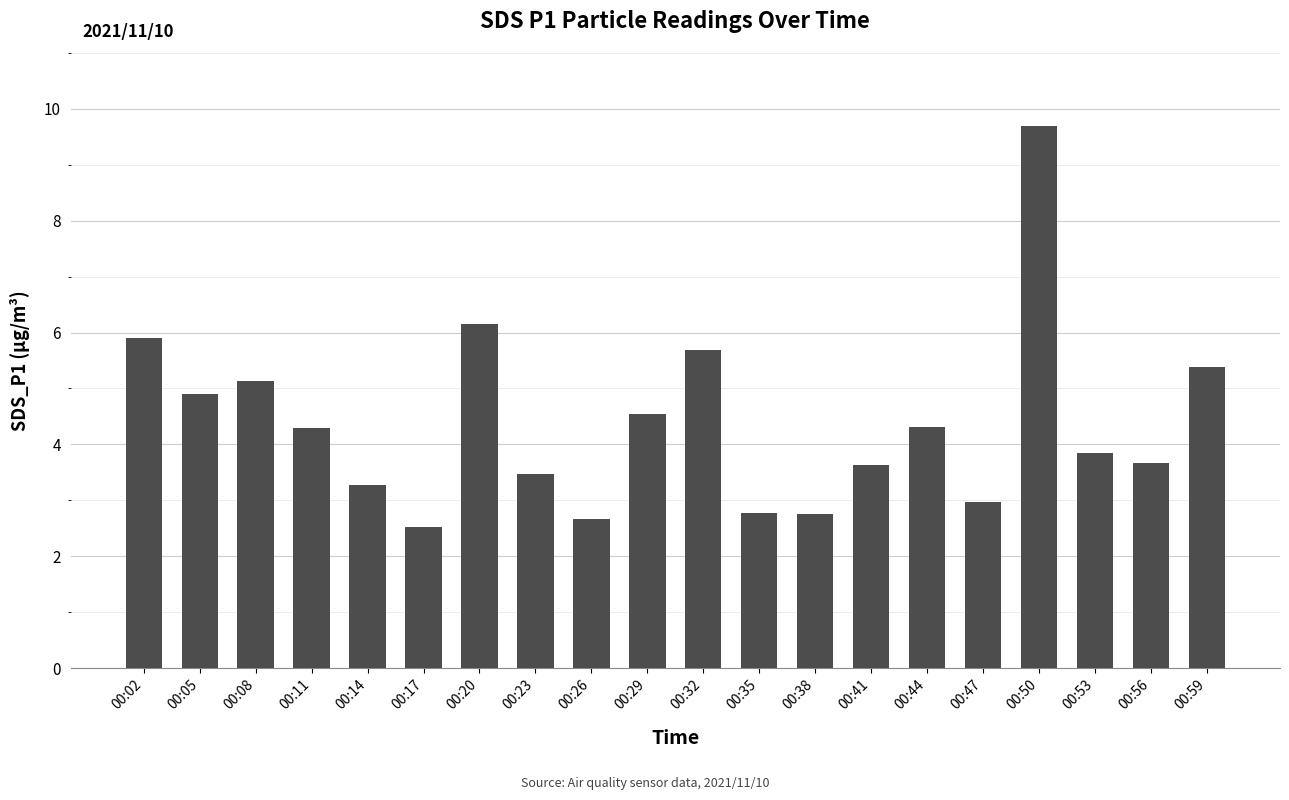

What is the difference between the values at 00:53 and 00:17?

1.3